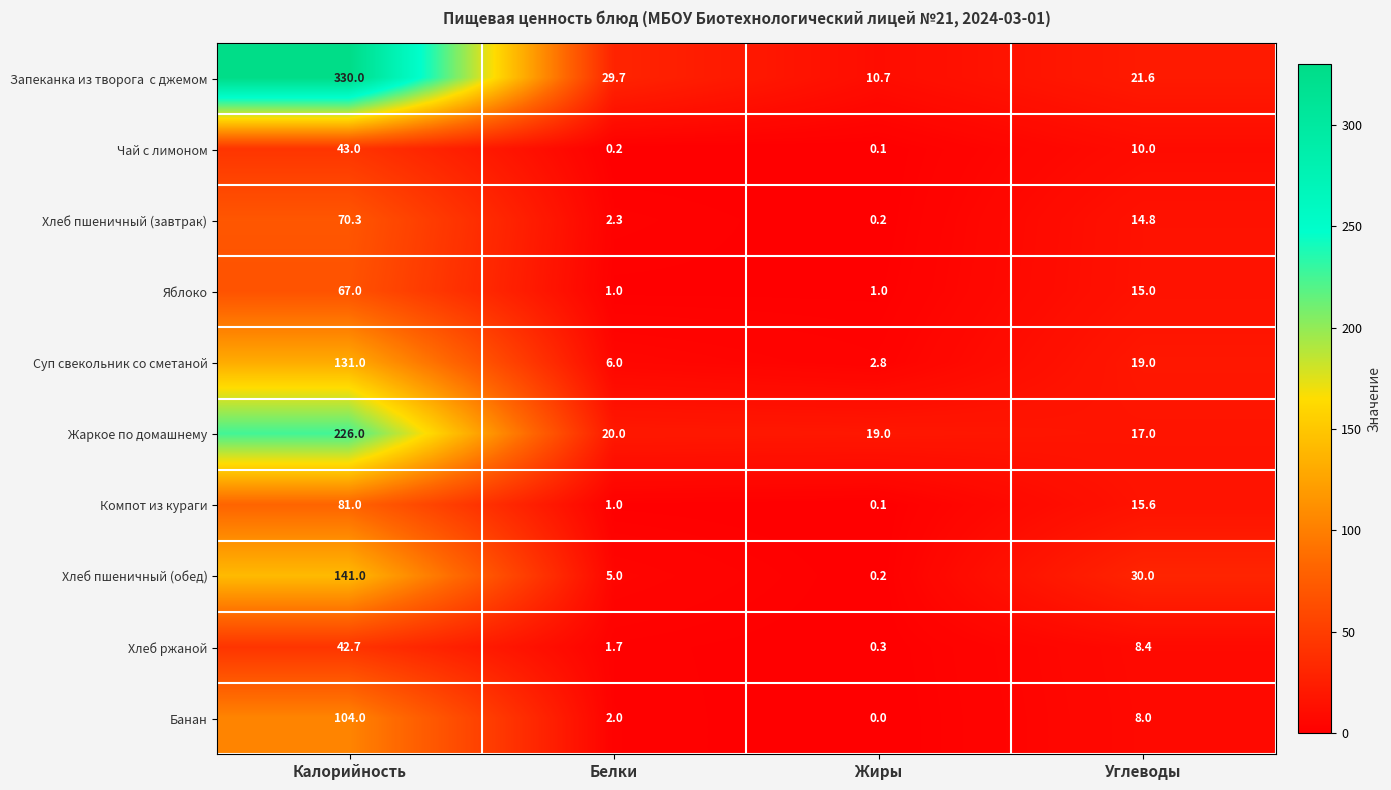

List the labels in order of Суп свекольник со сметаной value, largest first.

Калорийность, Углеводы, Белки, Жиры